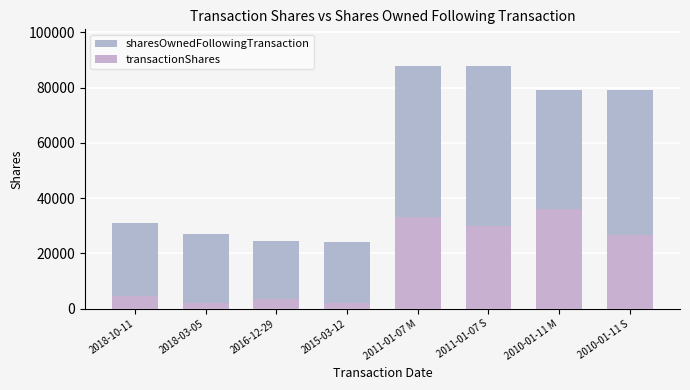

What is the highest value of the sharesOwnedFollowingTransaction series?

87887